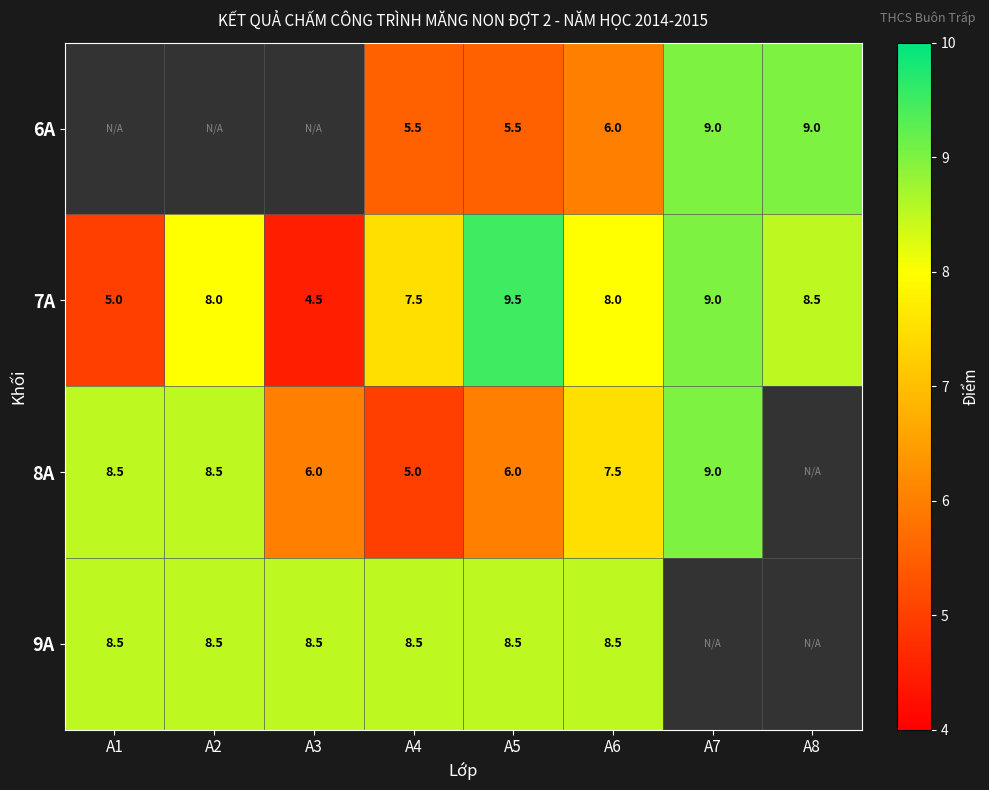

The 6A series shows 5.5 at A4. True or false?

True